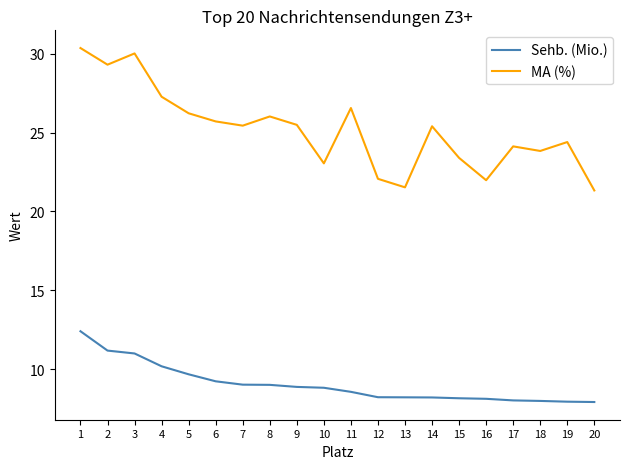

Which series has the largest range (max minus min)?

MA (%)